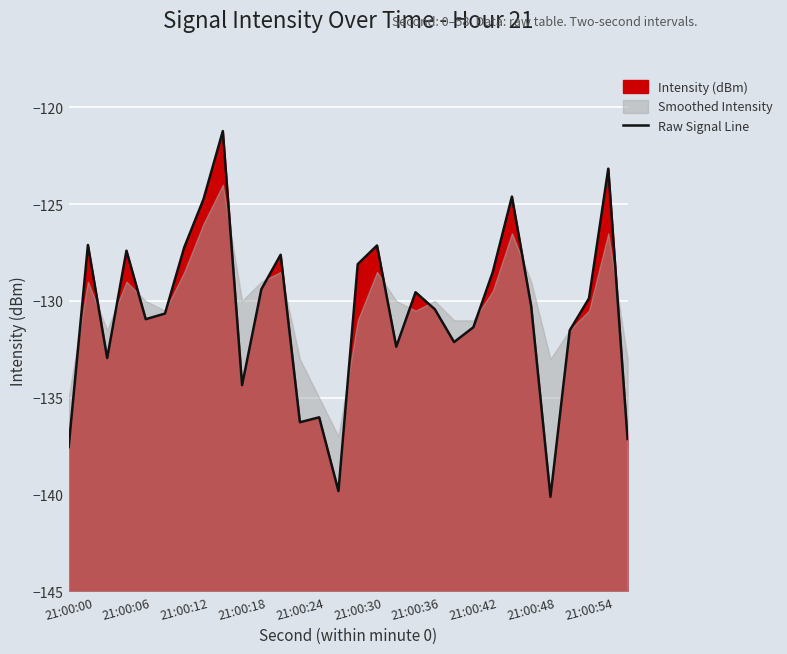

What is the value of the 20th point from the left?

-130.4